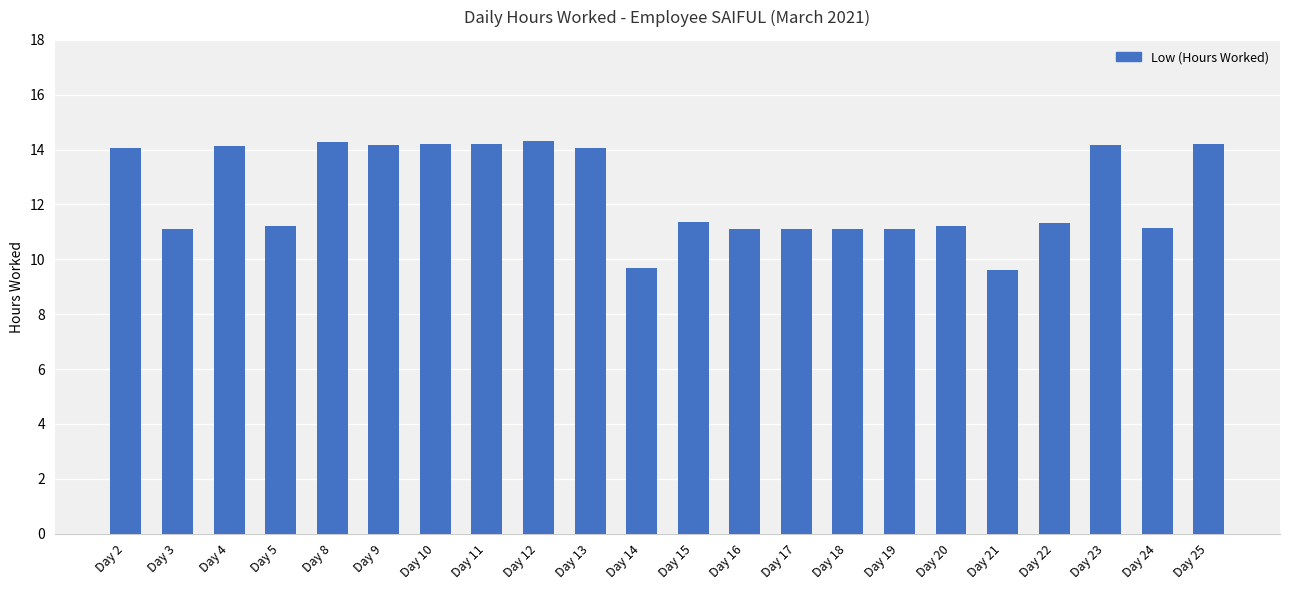

Does the chart contain any negative values?

No